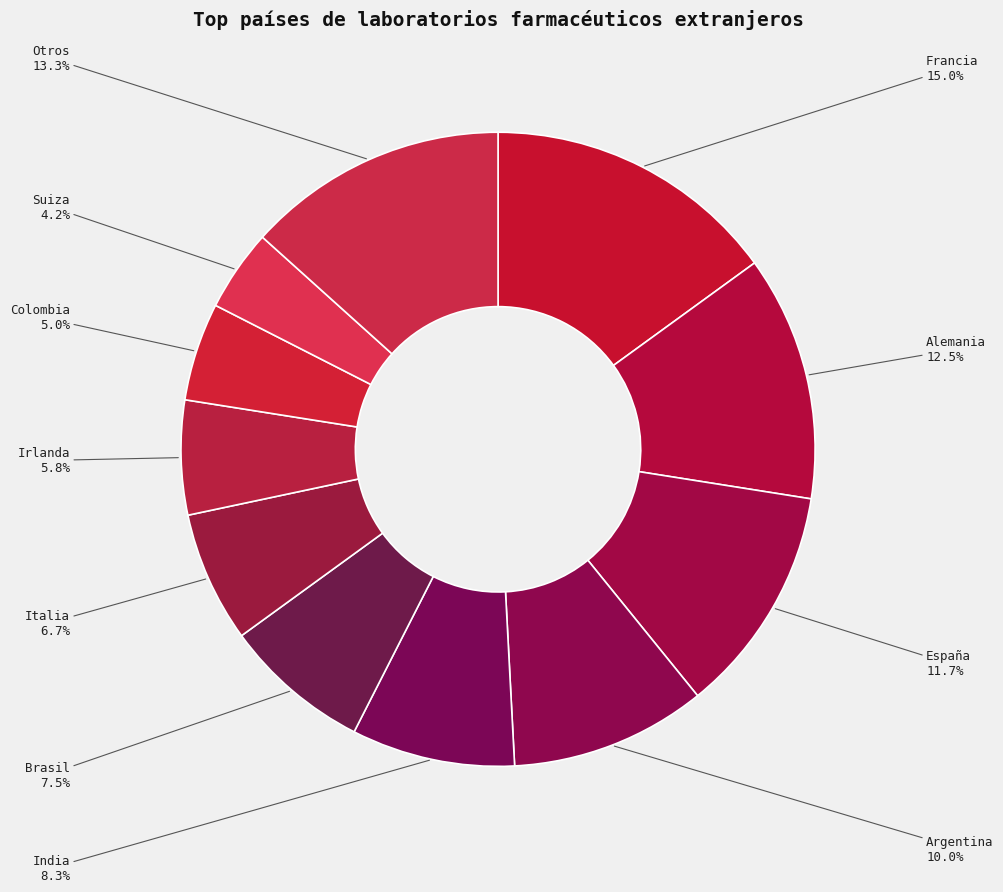

Count the number of slices in the pie.

11